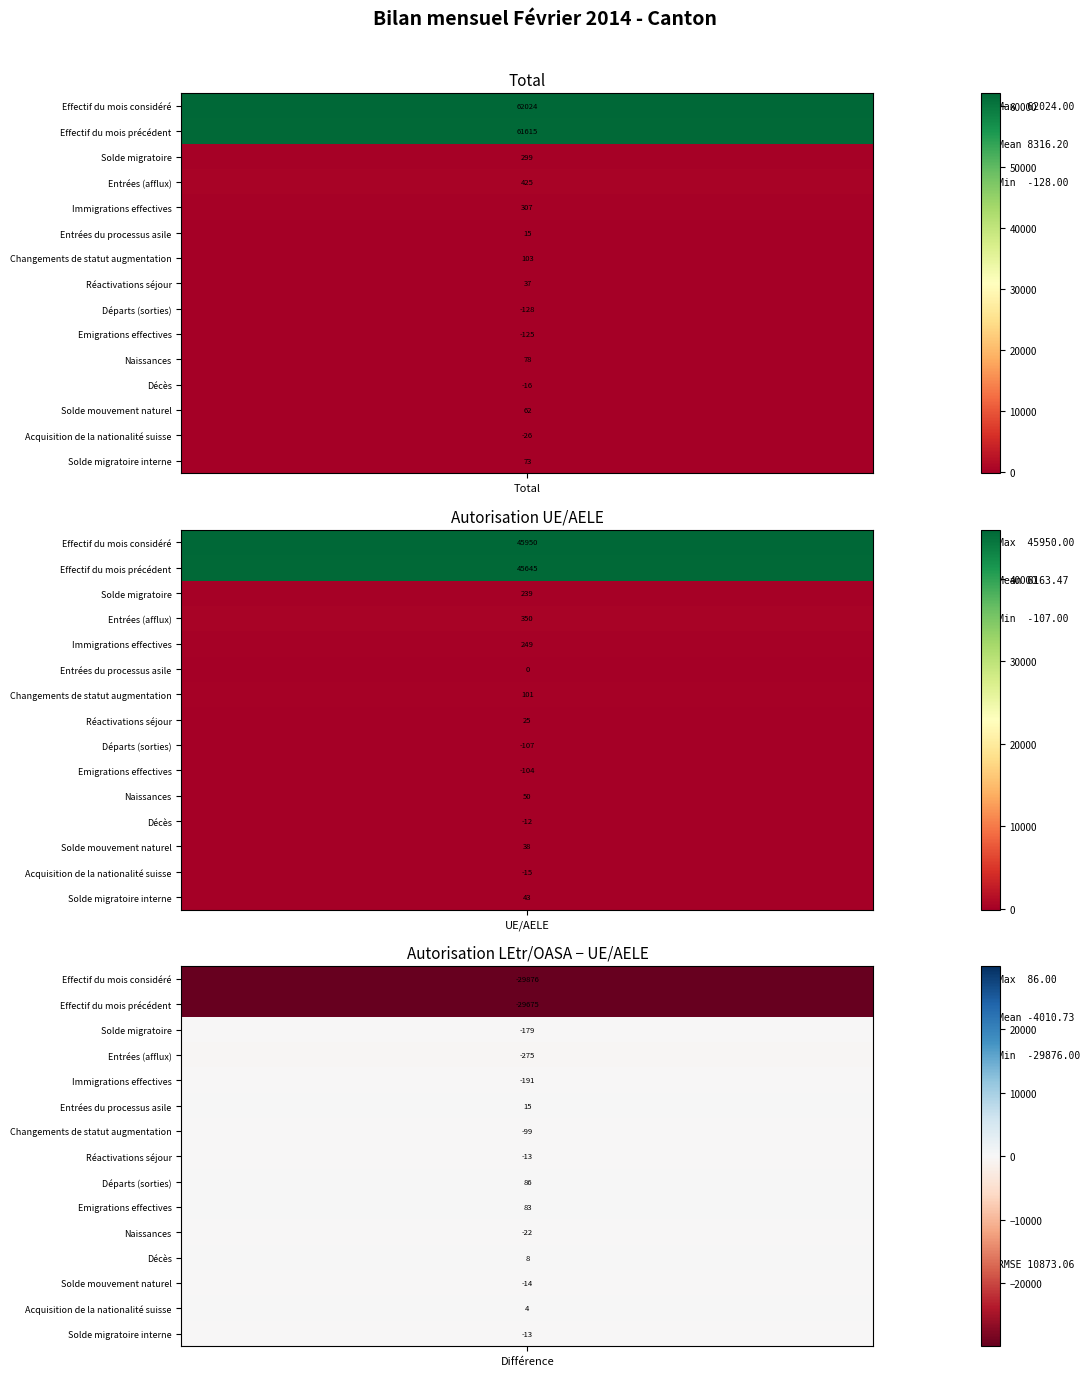

List the labels in order of Réactivations séjour value, largest first.

0, 1, 2